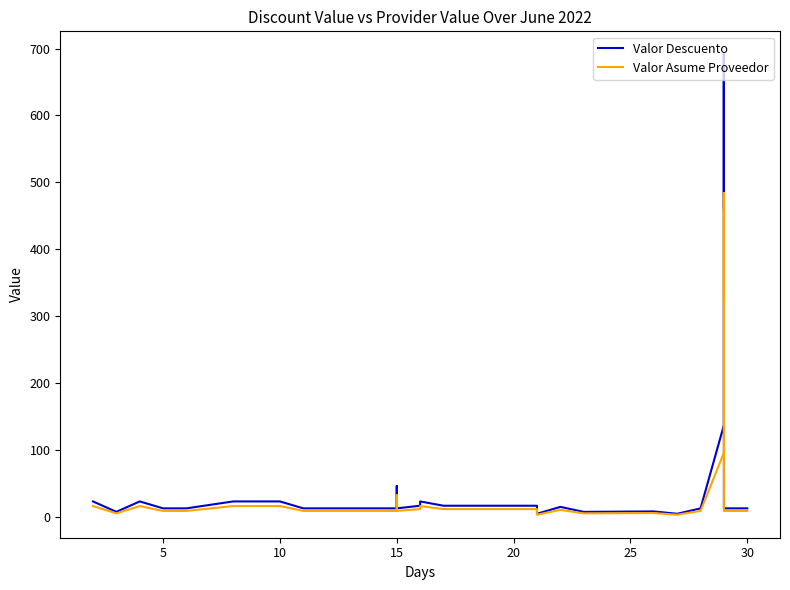

Is this an area chart (filled region under the line)?

No